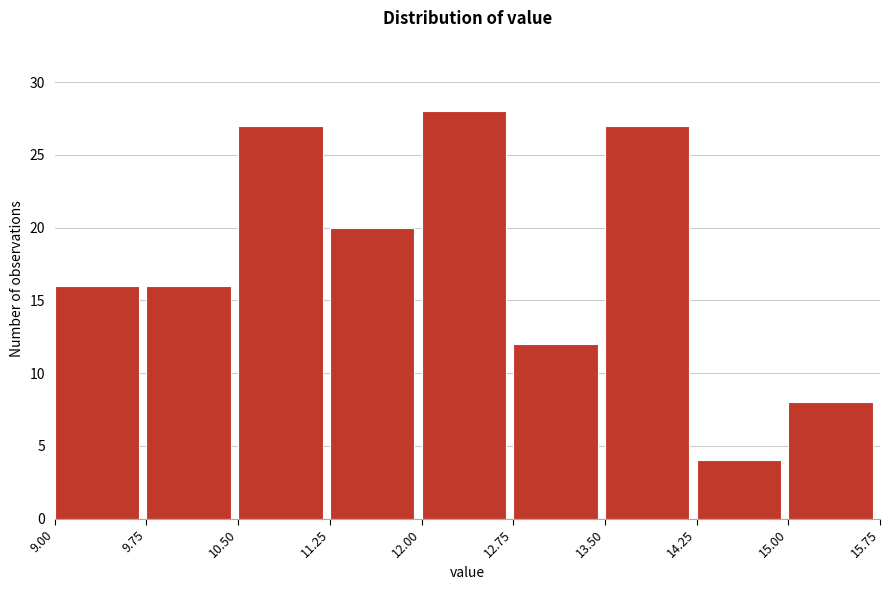

Reading left to right, transcribe this chart: for each bar, give the range it covers on the x-axis and its height. The values are not printed on the chart, so give them approximately, as read against the axis.

9.00 to 9.75: 16
9.75 to 10.50: 16
10.50 to 11.25: 27
11.25 to 12.00: 20
12.00 to 12.75: 28
12.75 to 13.50: 12
13.50 to 14.25: 27
14.25 to 15.00: 4
15.00 to 15.75: 8